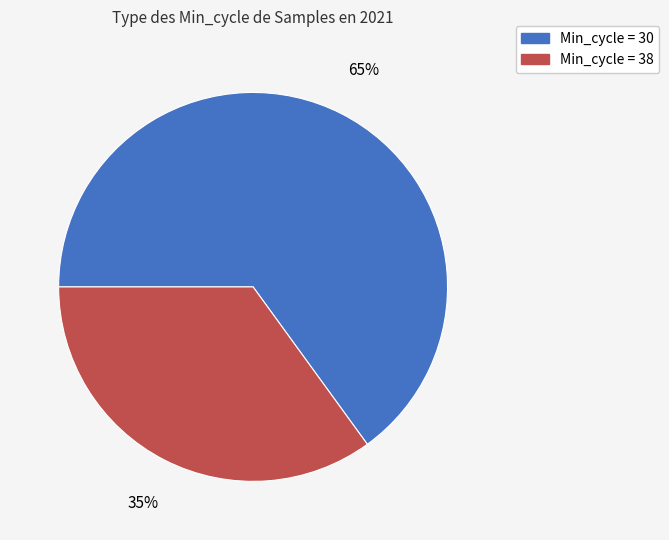

To the nearest percent, what is the difference between the largest and smallest slice percentages?

30%